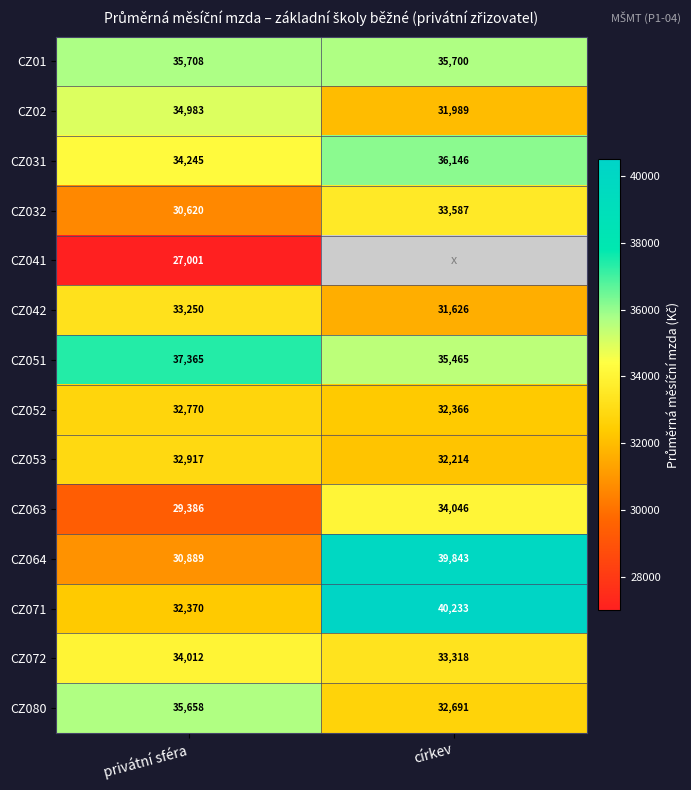

What is the average value of the CZ051 series?

36415.0